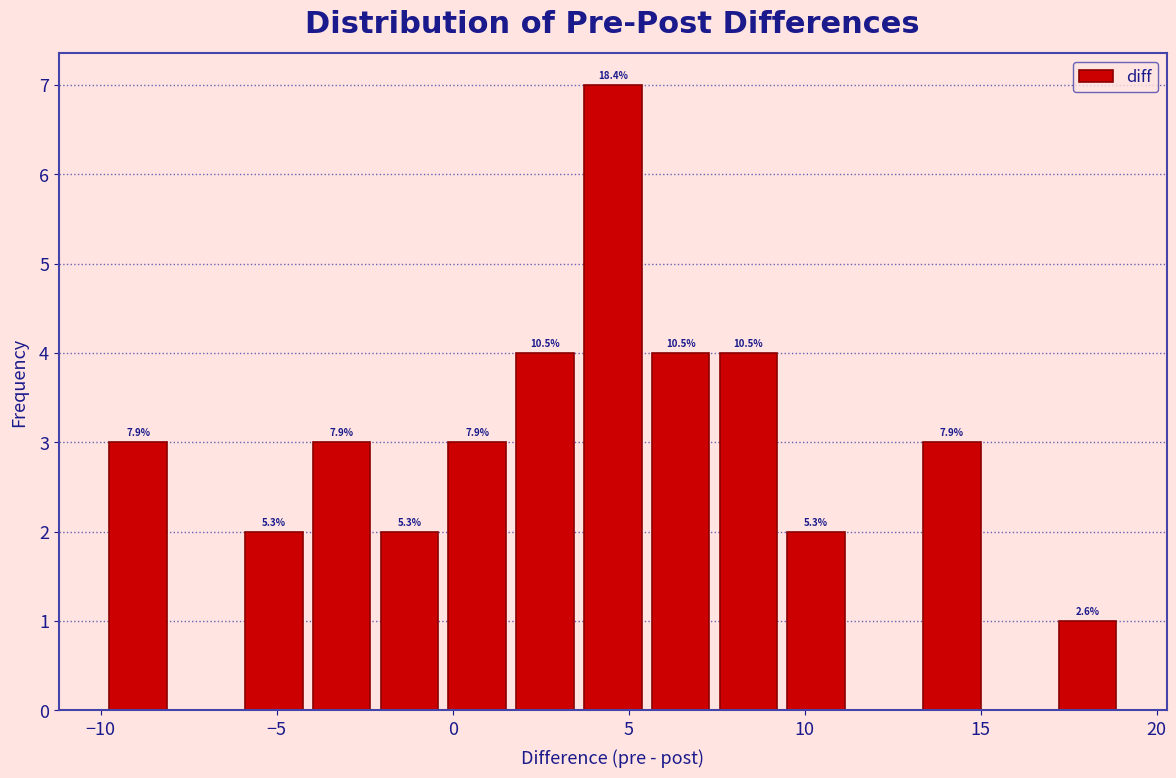

Read against the x-axis, roughly where is the centre of the tallest bar?

4.5